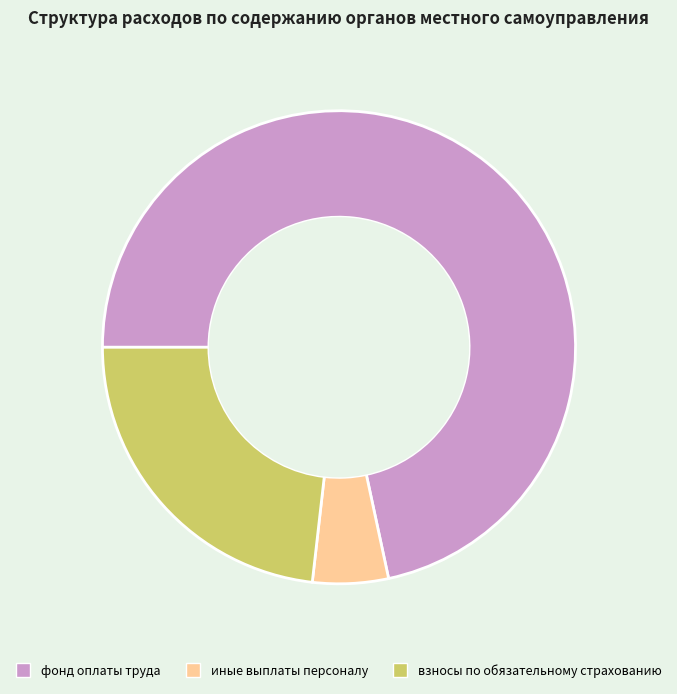

Is the sum of взносы по обязательному страхованию and фонд оплаты труда greater than half?

Yes